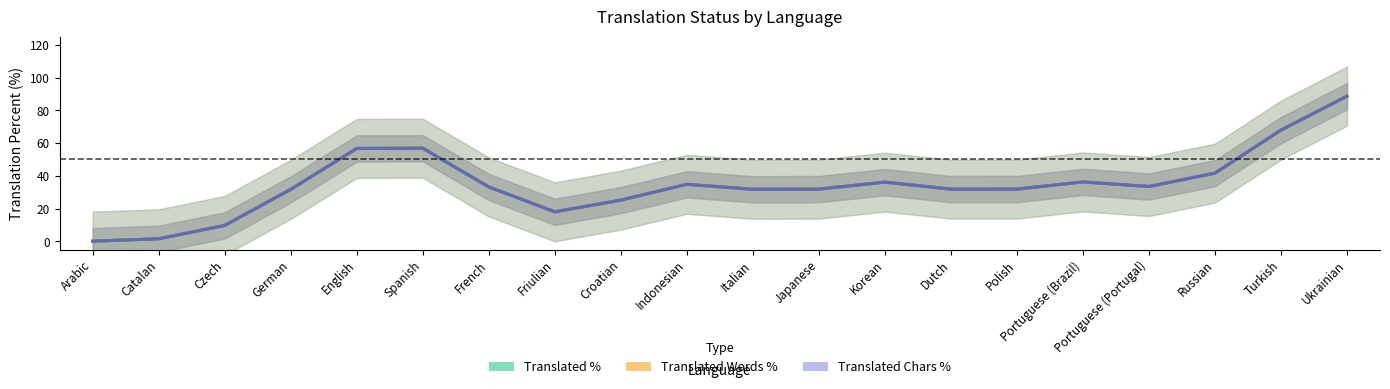

Reading left to right, extract all data points from this chart.

Translated %: Arabic=0.1	Catalan=1.6	Czech=9.8	German=31.8	English=56.7	Spanish=56.9	French=33.2	Friulian=18.0	Croatian=25.2	Indonesian=34.8	Italian=31.8	Japanese=31.9	Korean=36.2	Dutch=31.9	Polish=31.9	Portuguese (Brazil)=36.3	Portuguese (Portugal)=33.5	Russian=41.7	Turkish=67.9	Ukrainian=88.7
Translated Words %: Arabic=0.1	Catalan=1.6	Czech=9.8	German=31.8	English=56.7	Spanish=56.9	French=33.2	Friulian=18.0	Croatian=25.2	Indonesian=34.8	Italian=31.8	Japanese=31.9	Korean=36.2	Dutch=31.9	Polish=31.9	Portuguese (Brazil)=36.3	Portuguese (Portugal)=33.5	Russian=41.7	Turkish=67.9	Ukrainian=88.7
Translated Chars %: Arabic=0.1	Catalan=1.6	Czech=9.8	German=31.8	English=56.7	Spanish=56.9	French=33.2	Friulian=18.0	Croatian=25.2	Indonesian=34.8	Italian=31.8	Japanese=31.9	Korean=36.2	Dutch=31.9	Polish=31.9	Portuguese (Brazil)=36.3	Portuguese (Portugal)=33.5	Russian=41.7	Turkish=67.9	Ukrainian=88.7